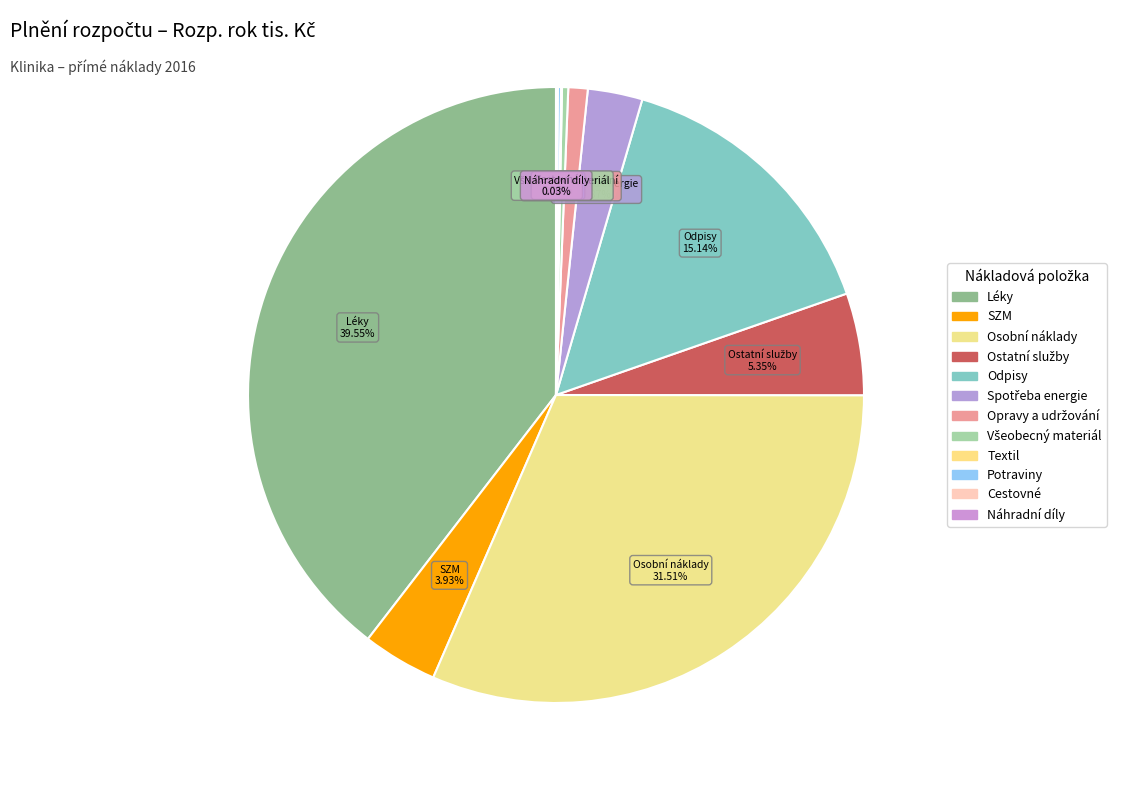

Combined, do Všeobecný materiál and Cestovné account for over 50%?

No